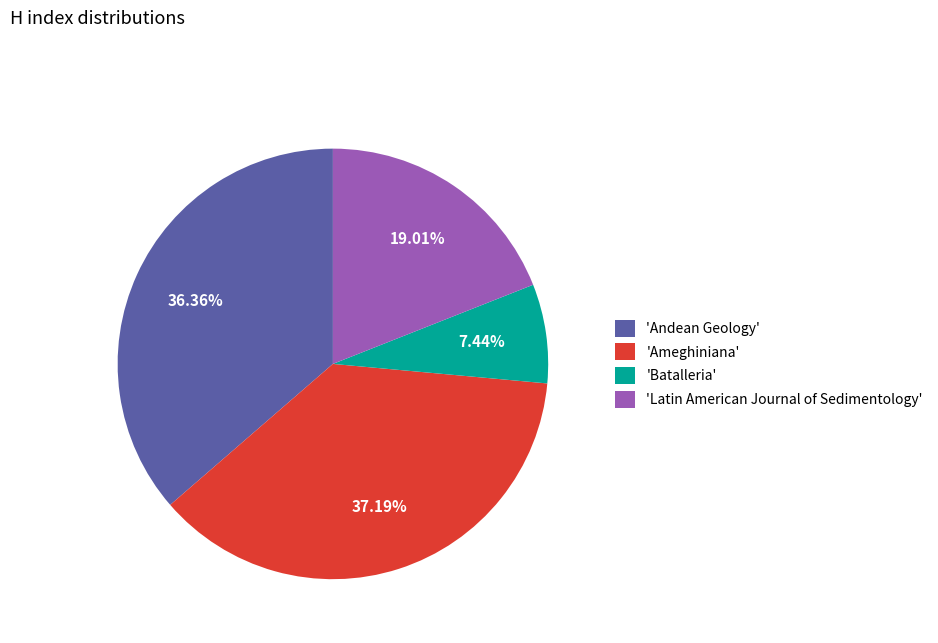

Combined, do 'Andean Geology' and 'Ameghiniana' account for over 50%?

Yes